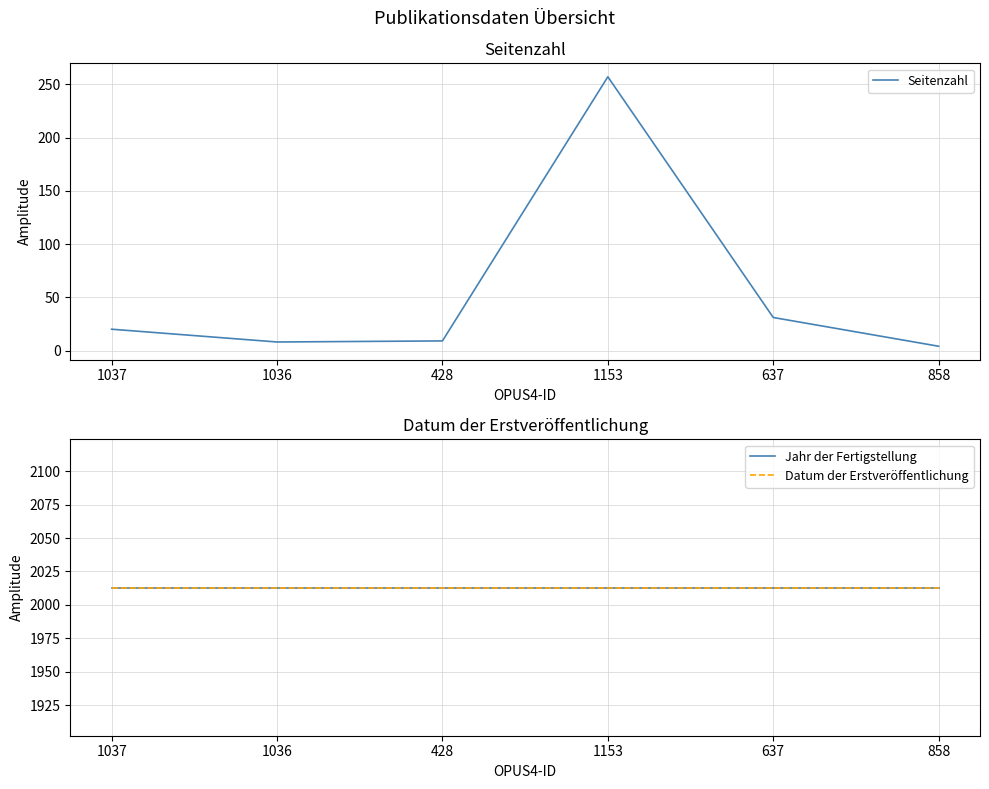

Which series has the largest range (max minus min)?

Seitenzahl